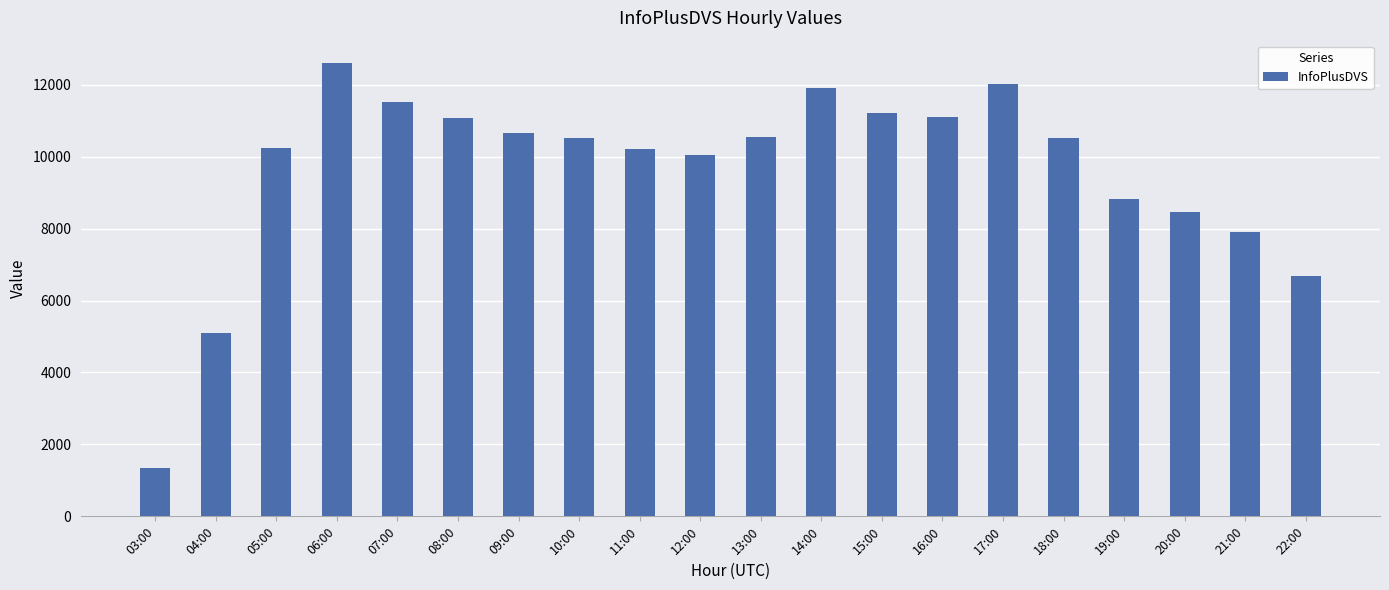

The value at 15:00 is 3907. True or false?

False